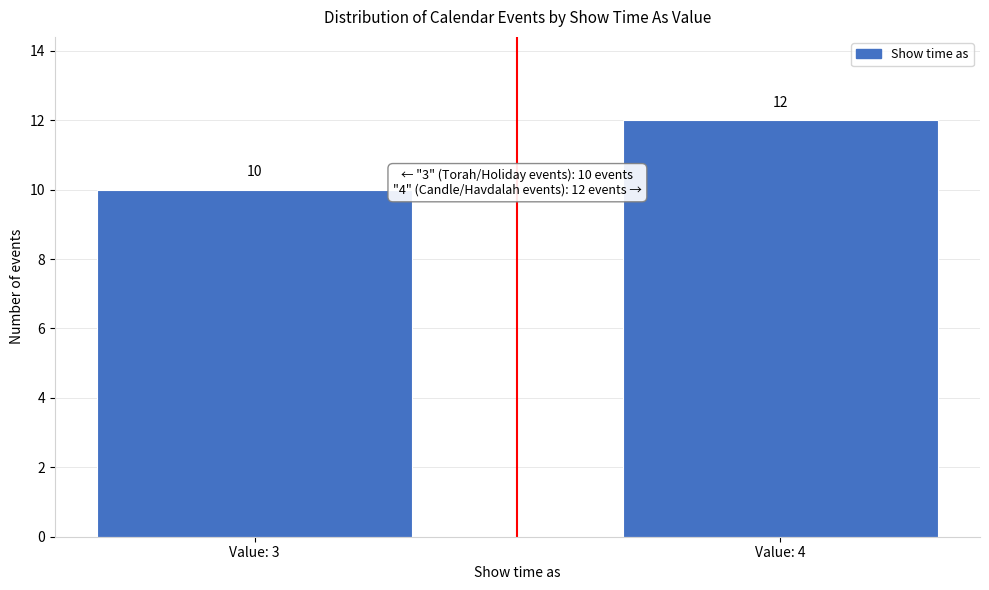

Reading left to right, extract all data points from this chart.

Value: 3=10	Value: 4=12